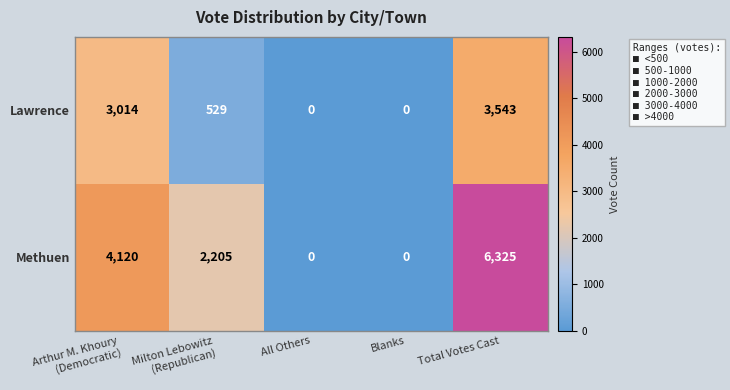

True or false: Methuen has a value of 2001 at Total Votes Cast.

False